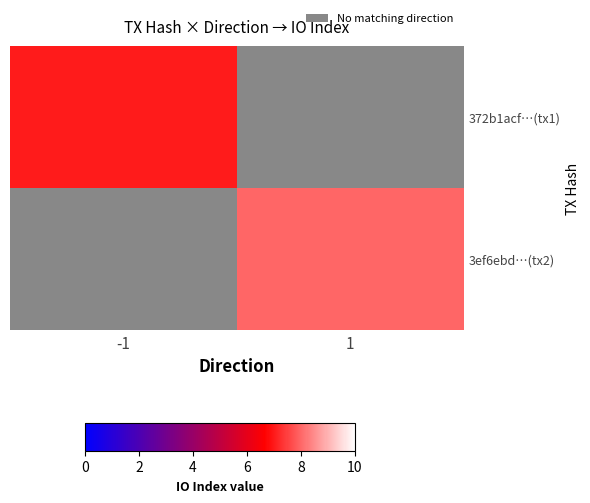

How many positive values does the 3ef6ebd…(tx2) series have?

1